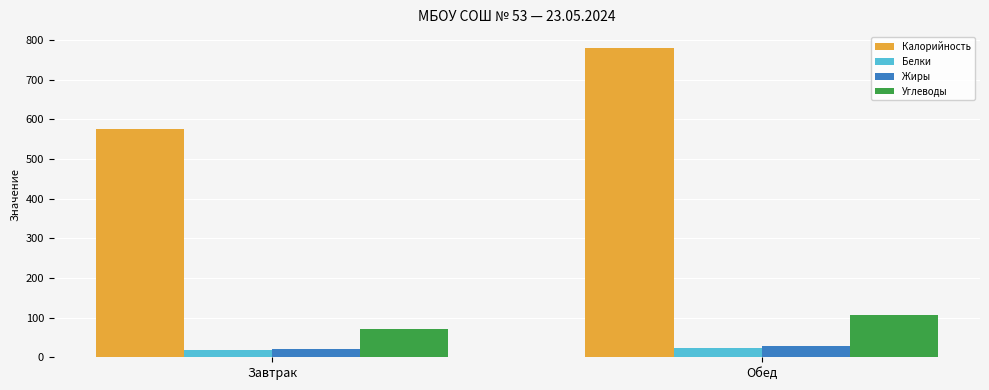

What are all the series names shown in the legend?

Калорийность, Белки, Жиры, Углеводы